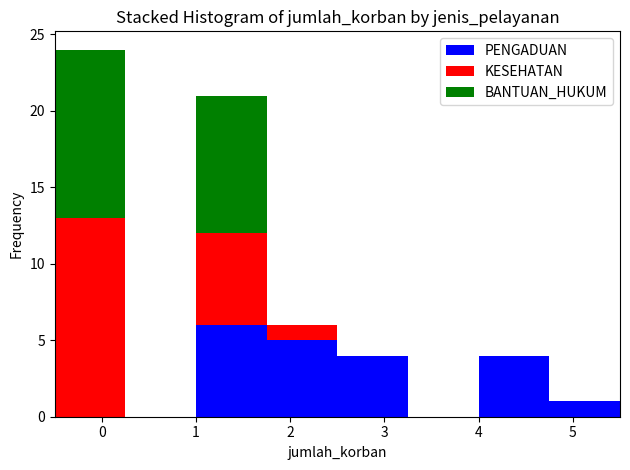

Which range on the x-axis has the tallest stacked bar (by total height)?

-0.50 to 0.25